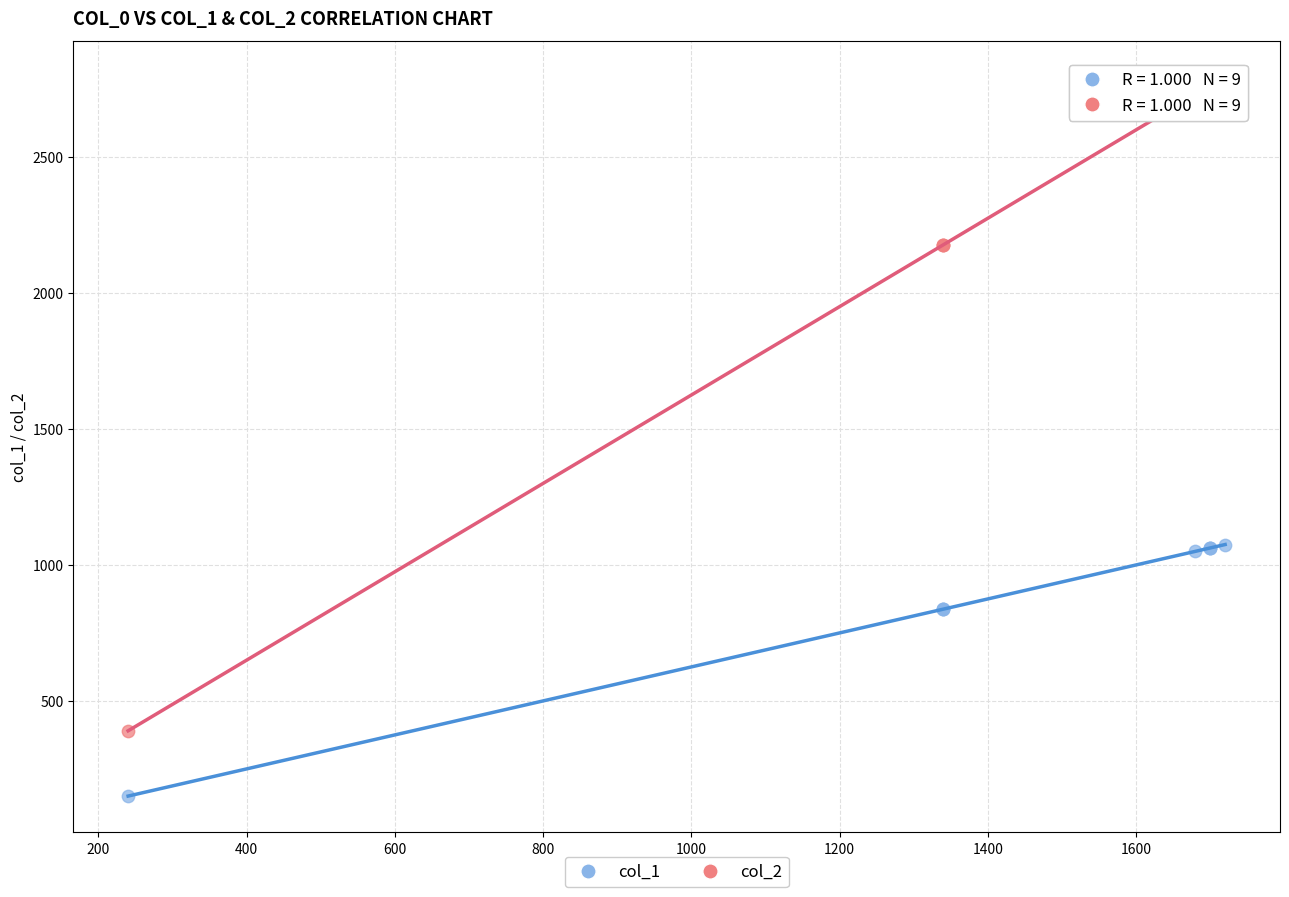

Which series contains the lowest Y value?

col_1